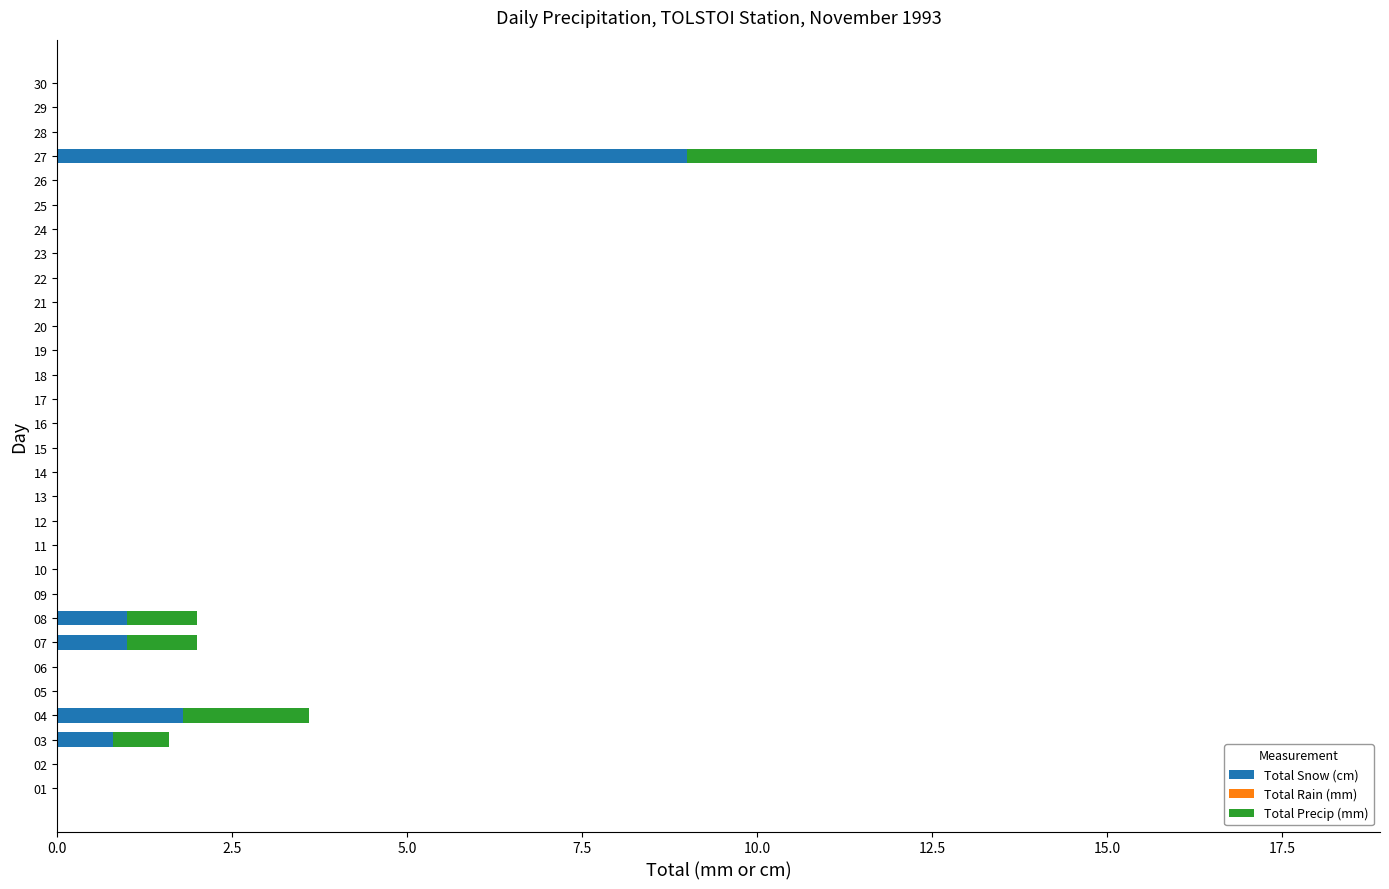

What is the highest value of the Total Snow (cm) series?

9.0